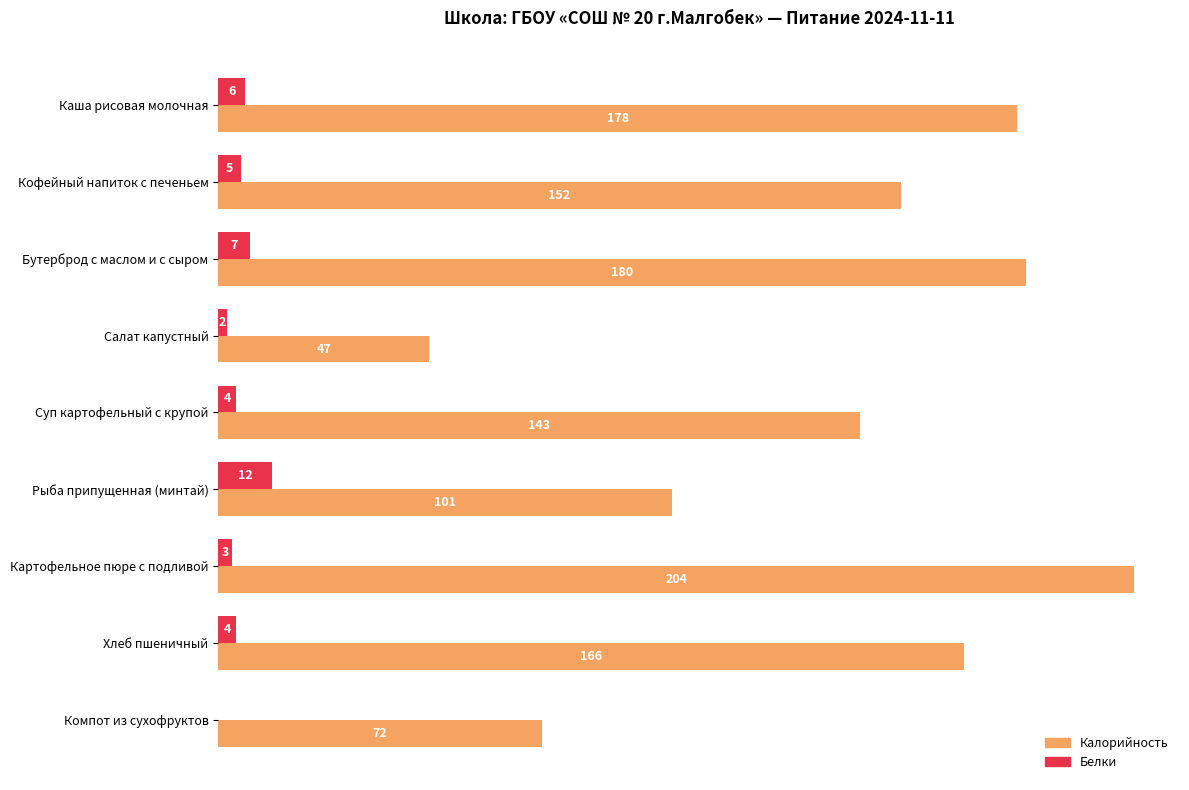

What is the sum of the Калорийность values at Суп картофельный с крупой and Каша рисовая молочная?

321